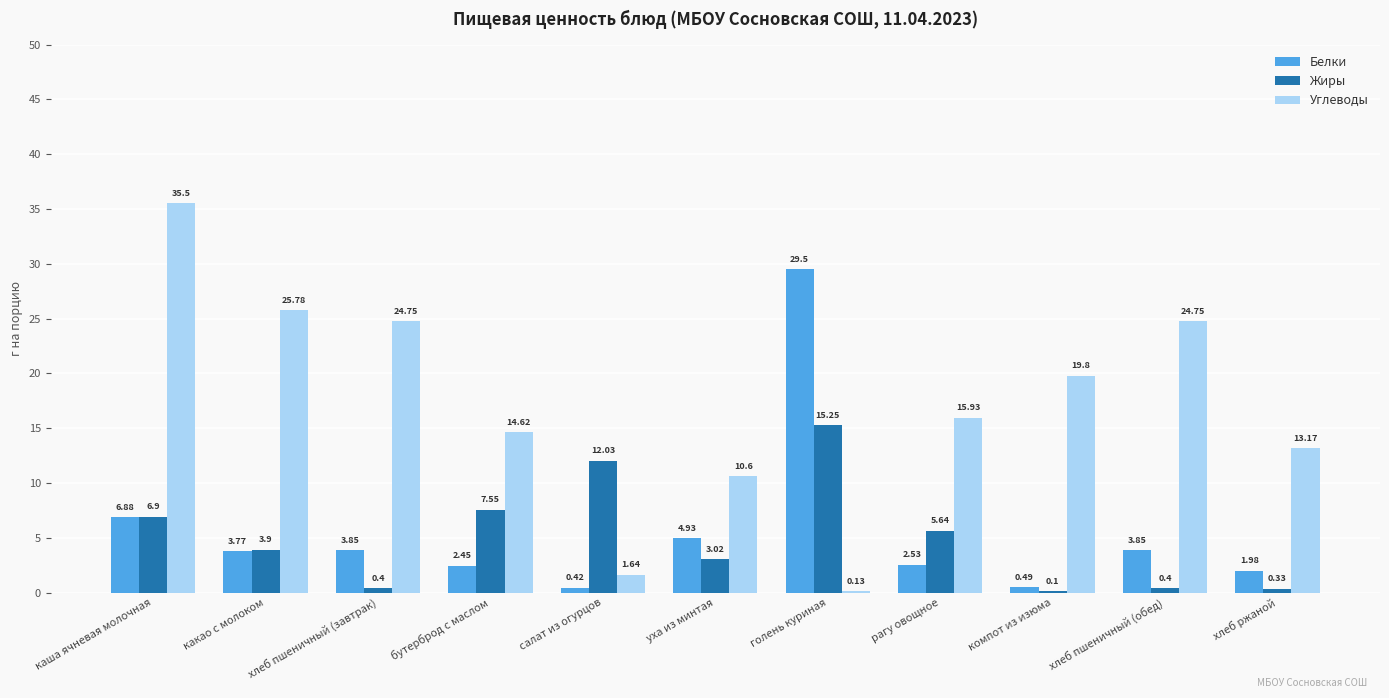

What is the highest value of the Белки series?

29.5